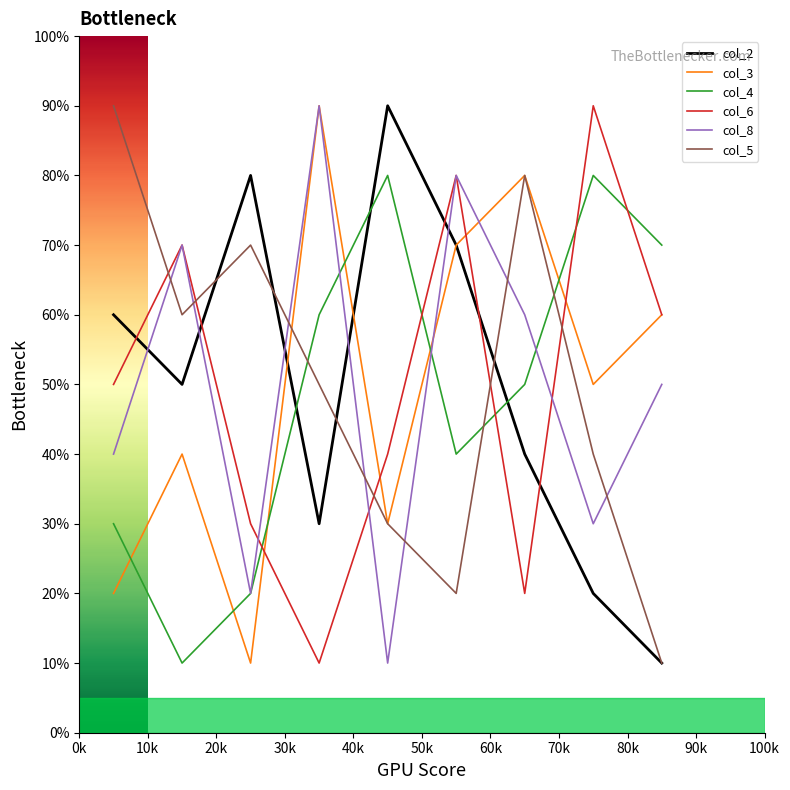

What is the greatest value displayed?

90